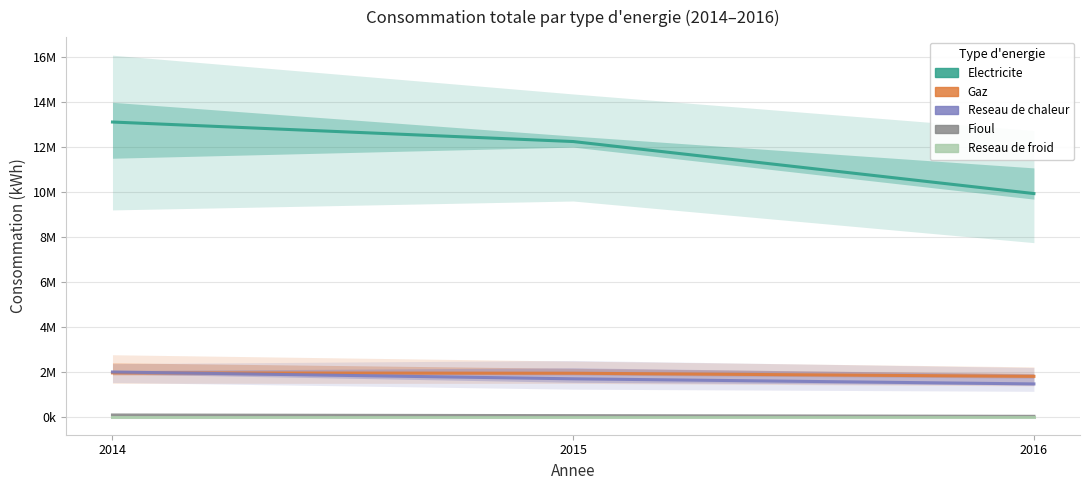

Reading left to right, extract all data points from this chart.

Electricite: 13106019	12237698	9923103
Gaz: 1946972	1930891	1791621
Reseau de chaleur: 1987620	1683029	1455910
Fioul: 73699	45030	14700
Reseau de froid: 0	0	0